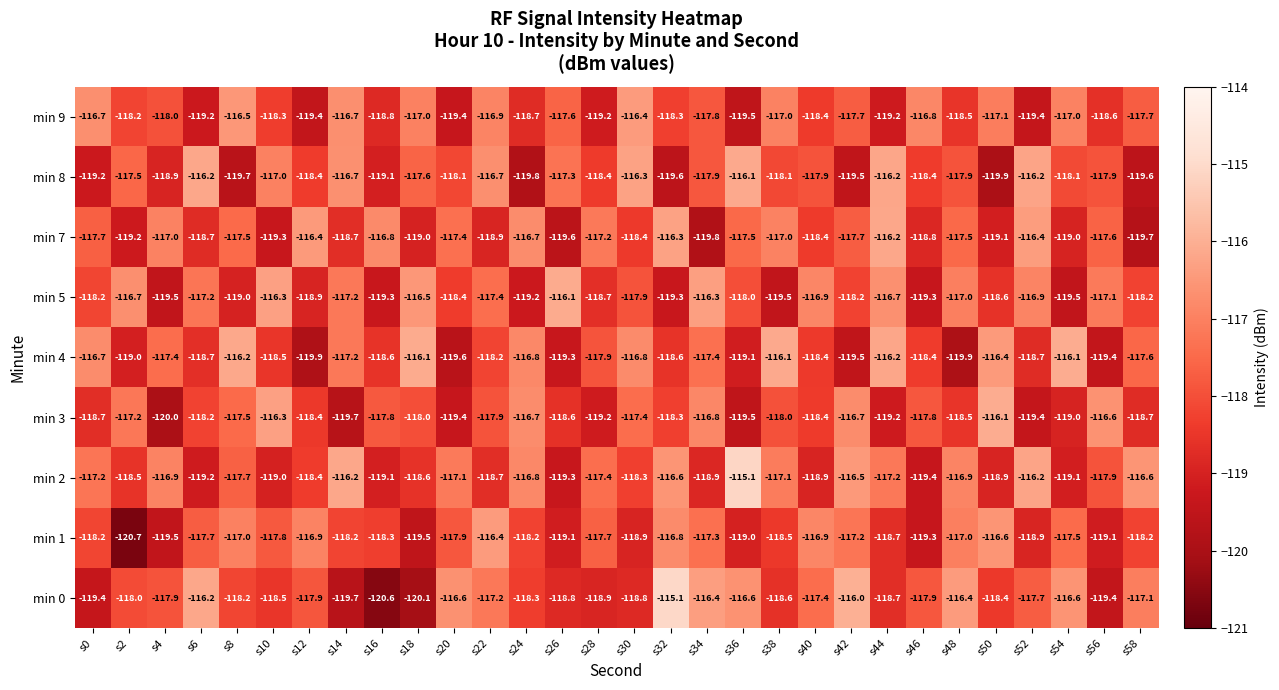

Which series has the largest total across all categories?

min 2